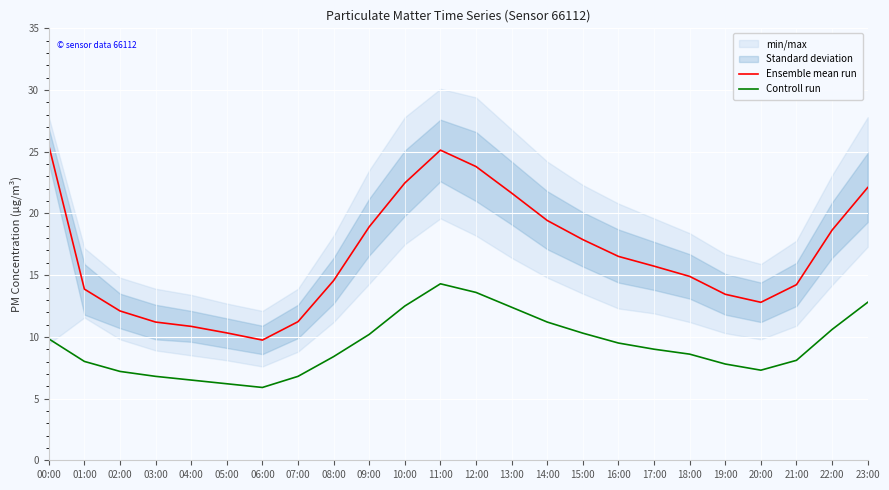

Where is the first local minimum for Ensemble mean run?

06:00